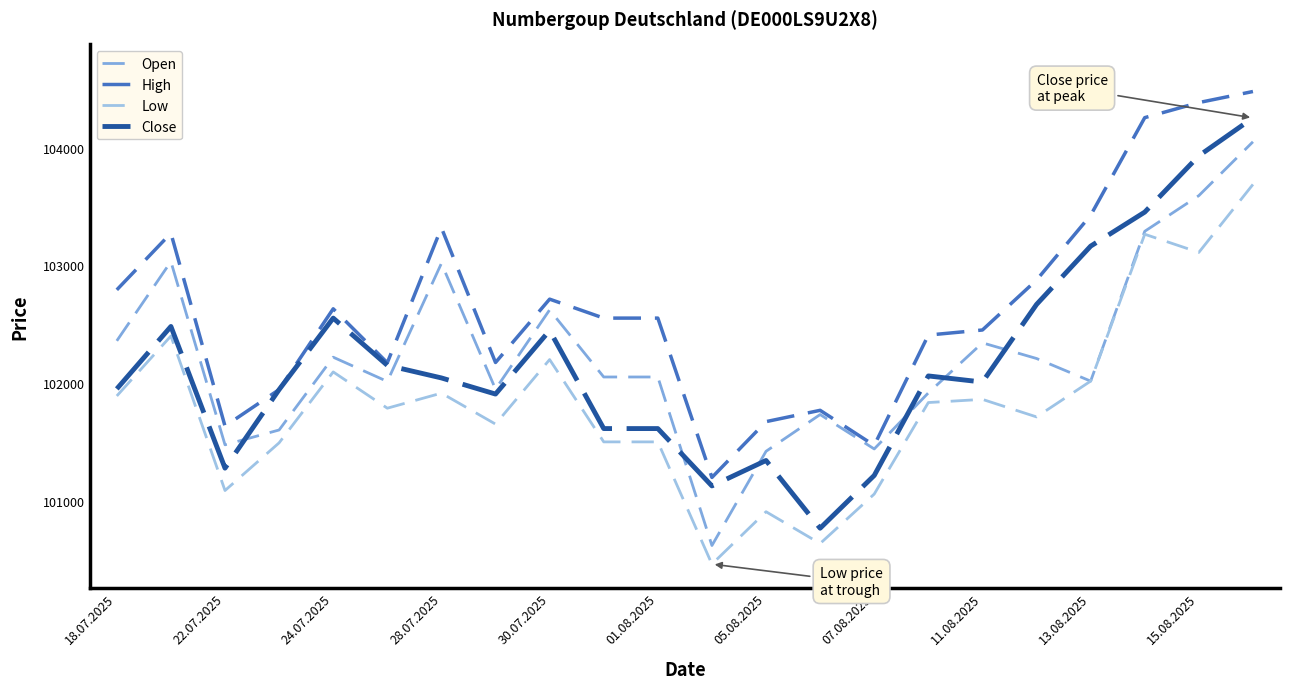

Rank the series by their maximum value, from highest to lowest.

High, Close, Open, Low